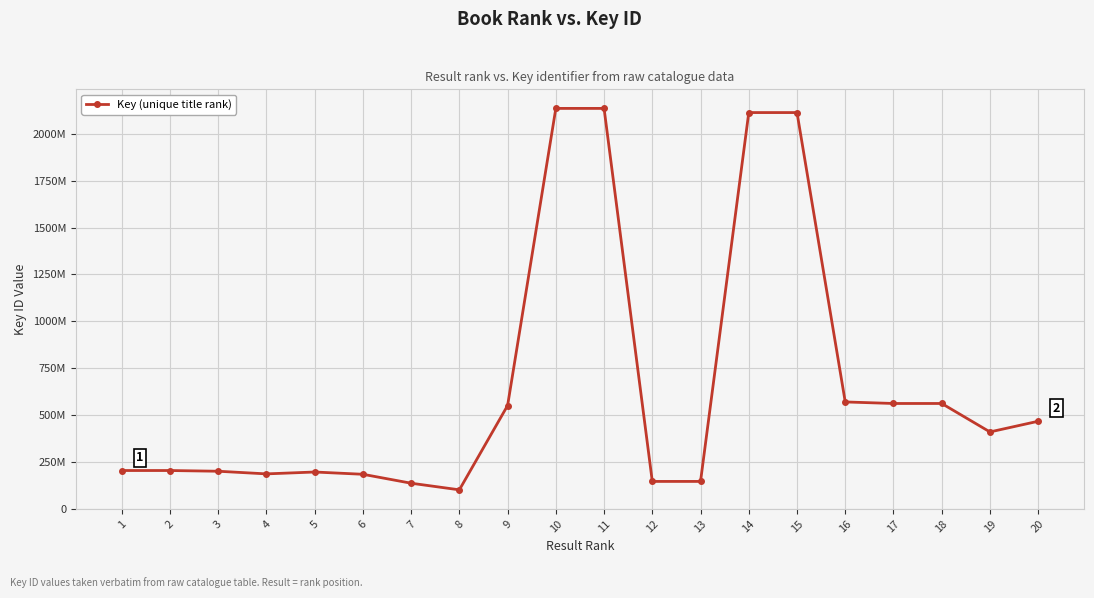

The chart shows a value of 186139754 at 4. True or false?

True